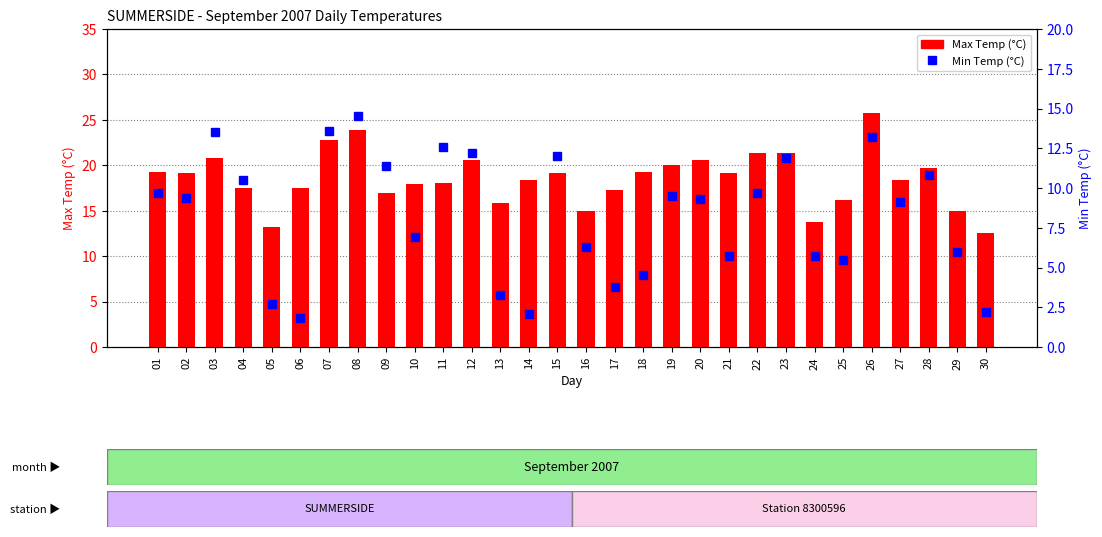

Where is Max Temp (°C) nearest to the value 19?

15